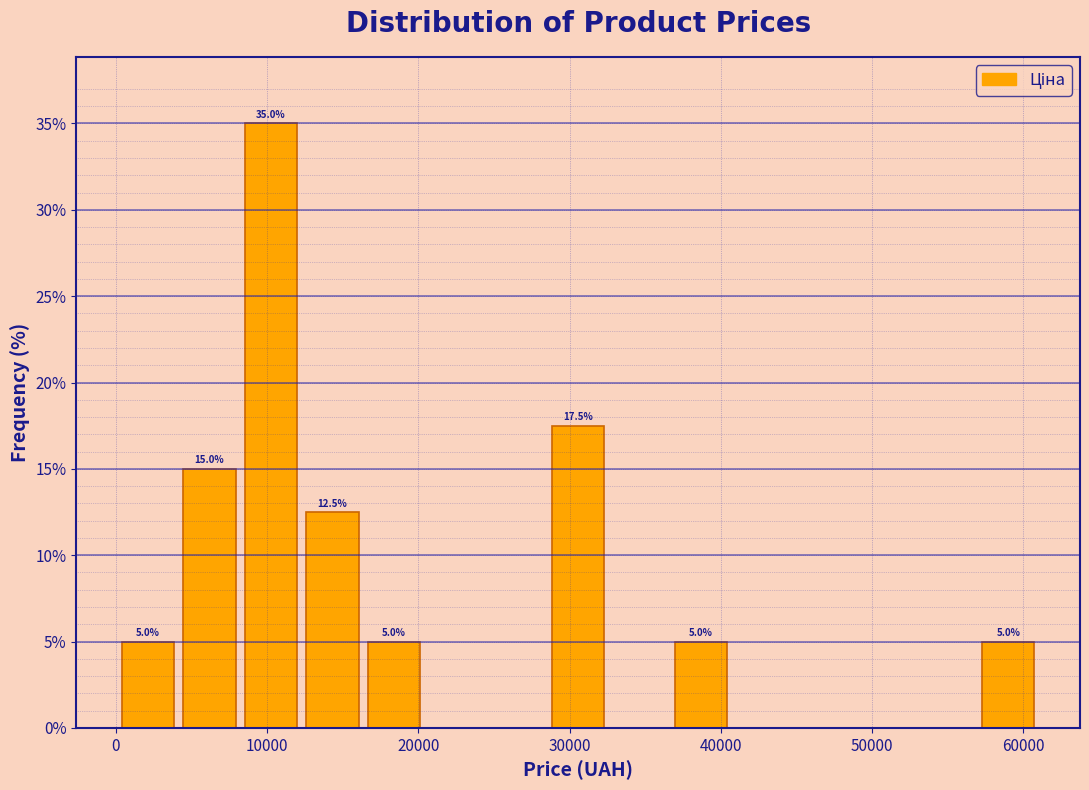

Over which range of the x-axis is the bar tallest?

8000 to 12000